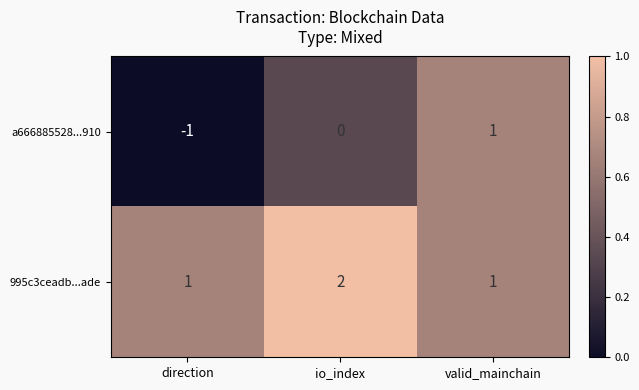

Count the number of data series in this chart.

2